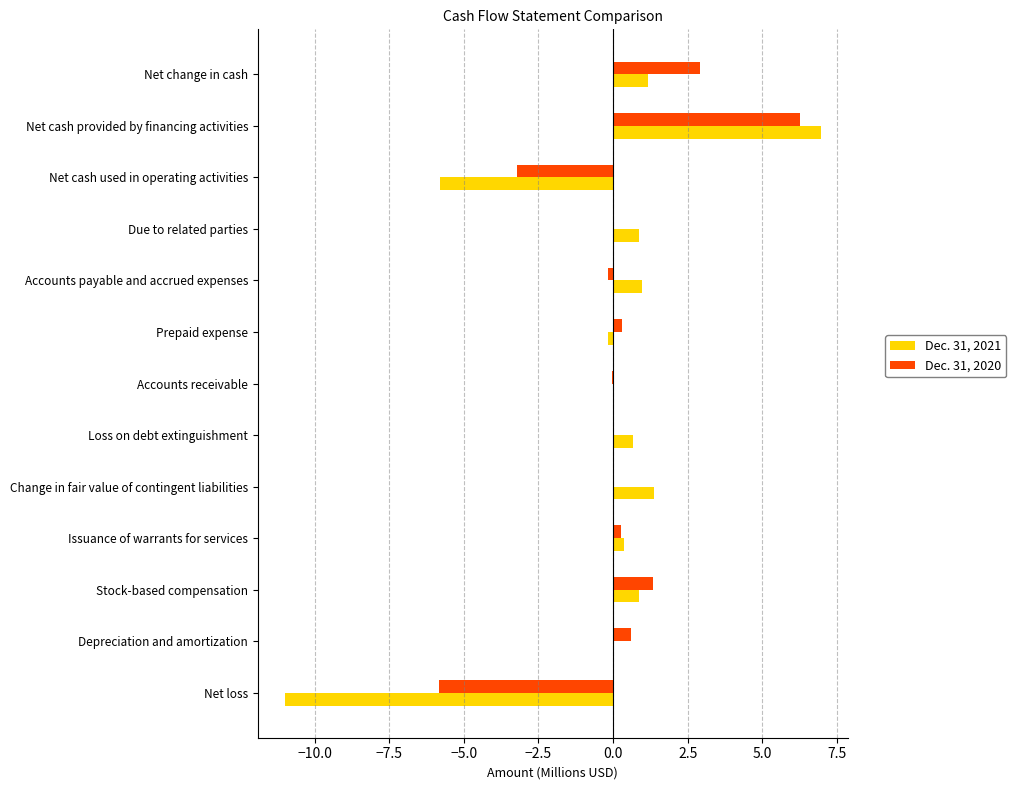

Which category has the highest value across all series?

Net cash provided by financing activities